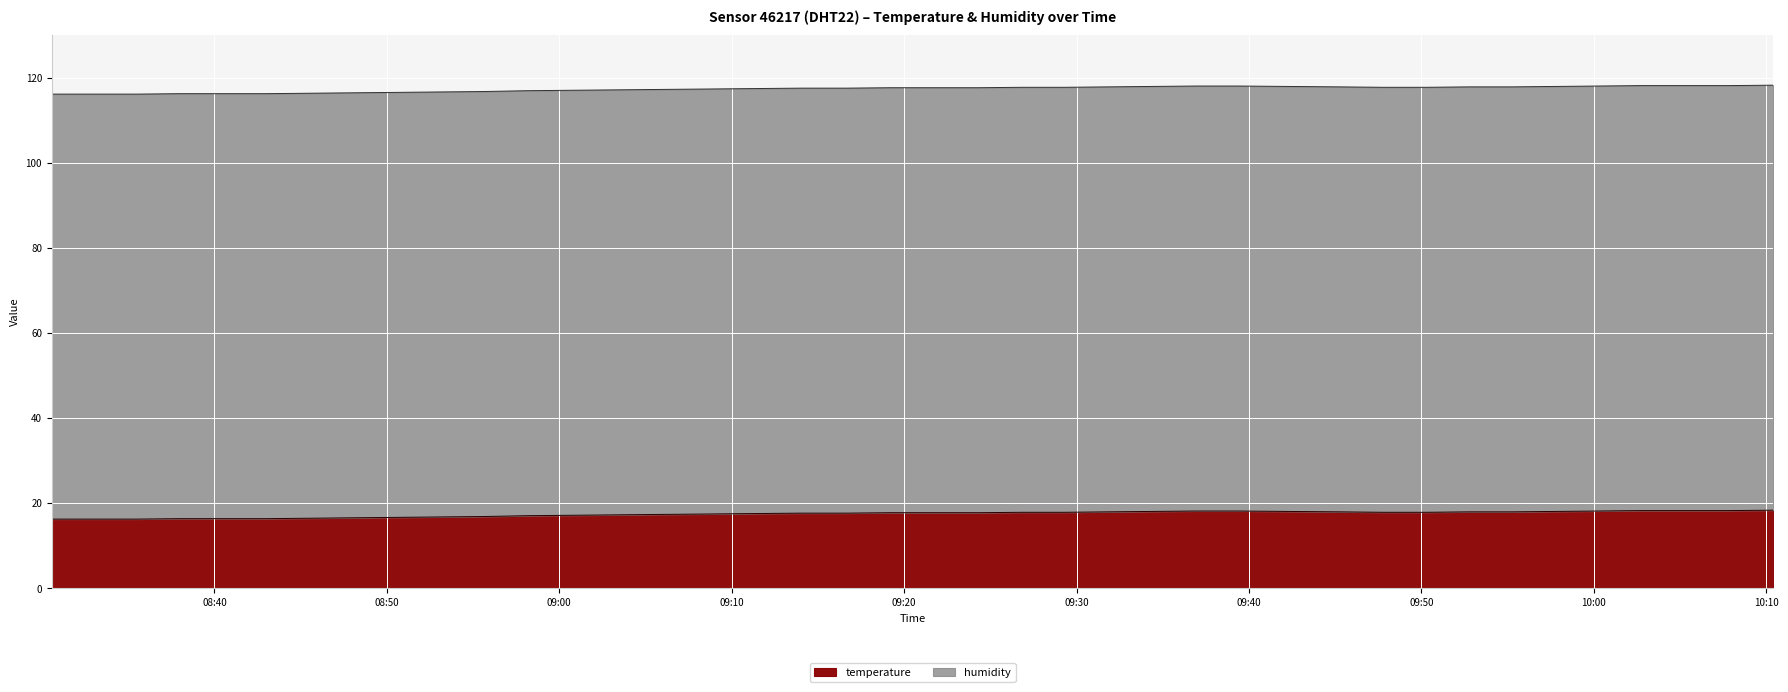

Approximately how many times larger is the value at 08:37 compared to 09:26?

0.9